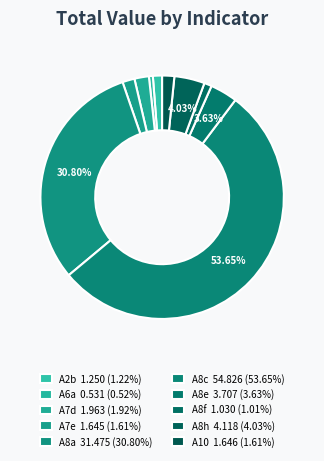

To the nearest percent, what is the difference between the A8a and A6a slice percentages?

30%